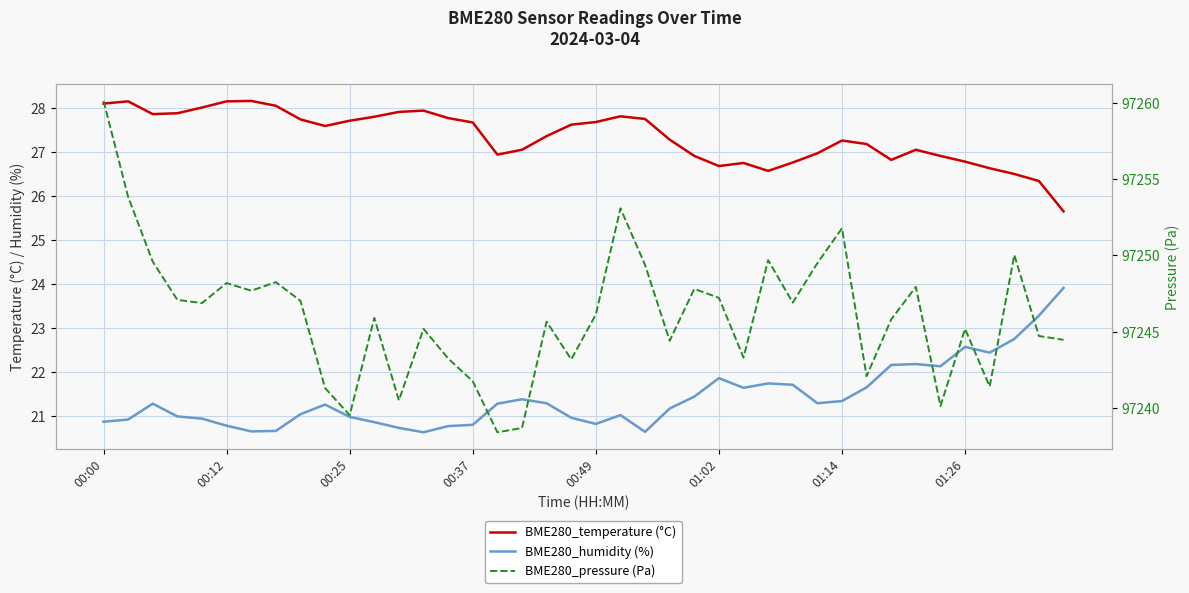

Which series has the largest total across all categories?

BME280_pressure (Pa)